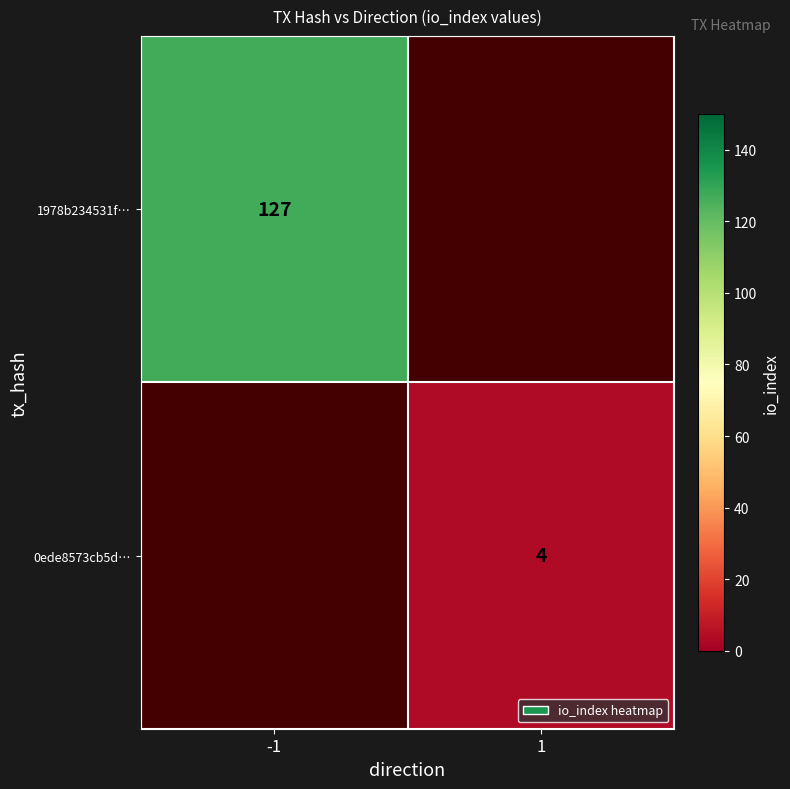

The 0ede8573cb5d… series shows 4 at 1. True or false?

True